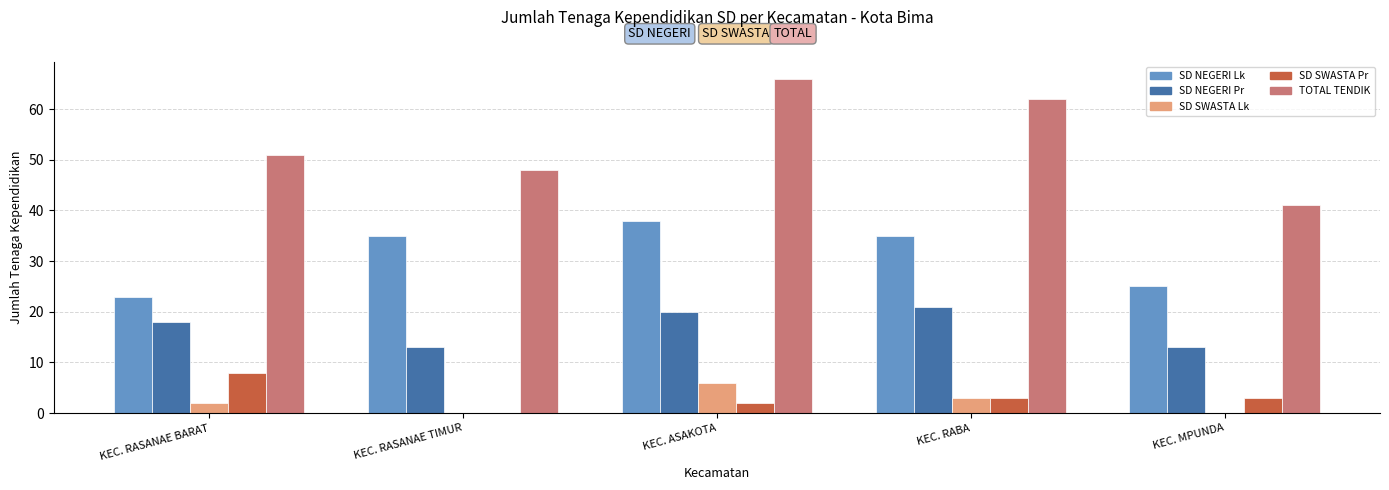

What is the sum of all SD SWASTA Pr values?

16